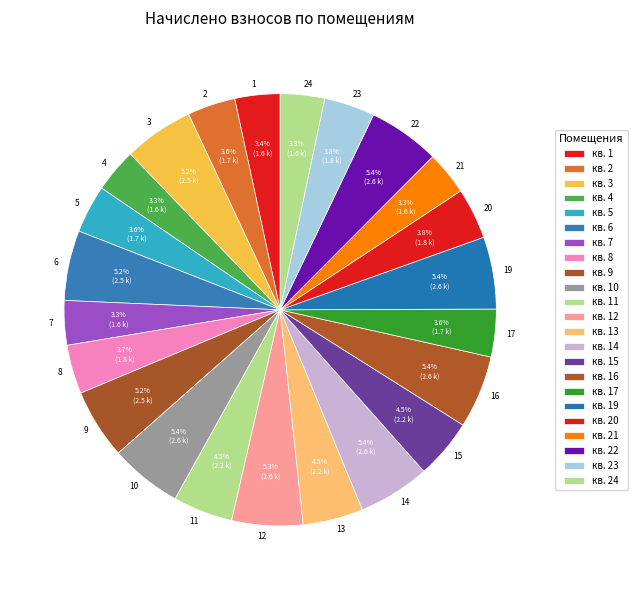

How many segments does this pie chart have?

23